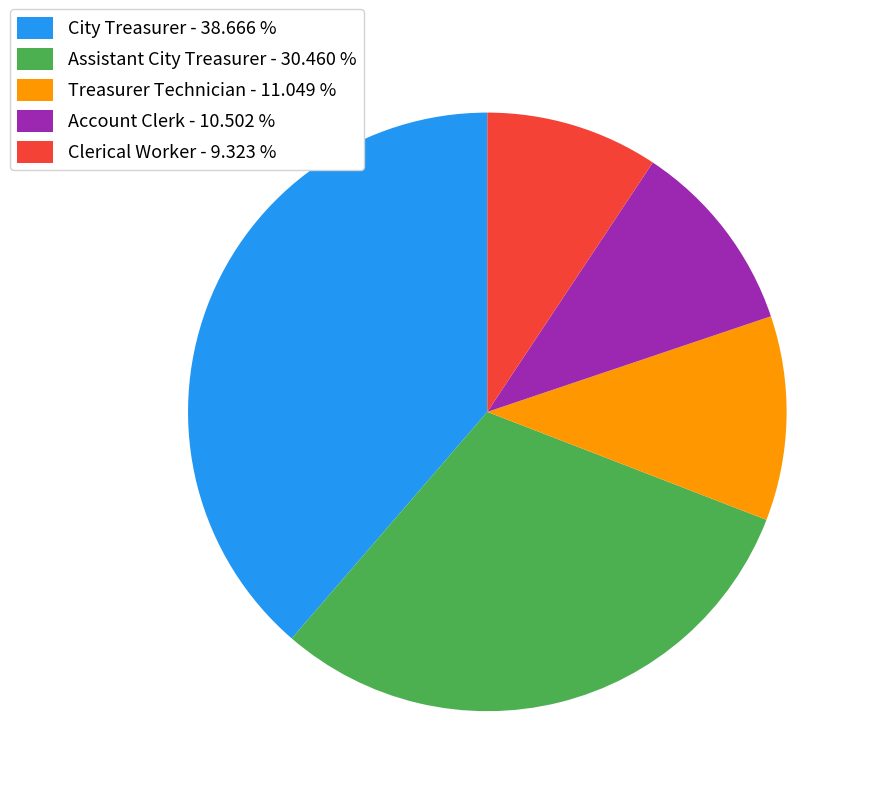

Does Assistant City Treasurer represent more than half of the total?

No